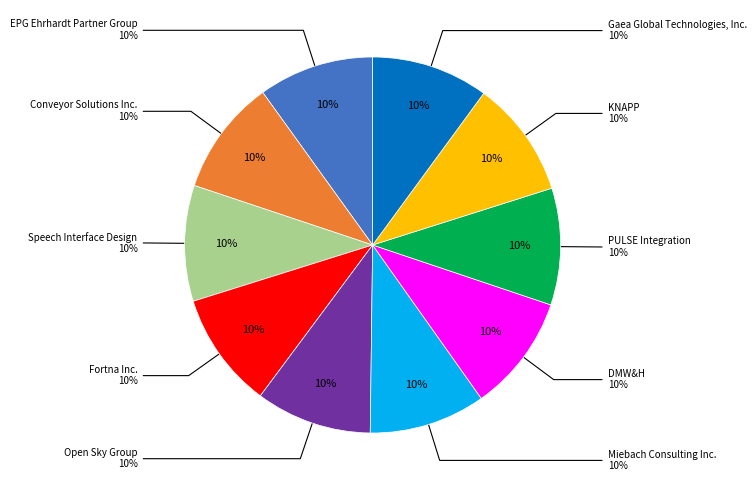

What is the total percentage of PULSE Integration and Miebach Consulting Inc.?

20.1%